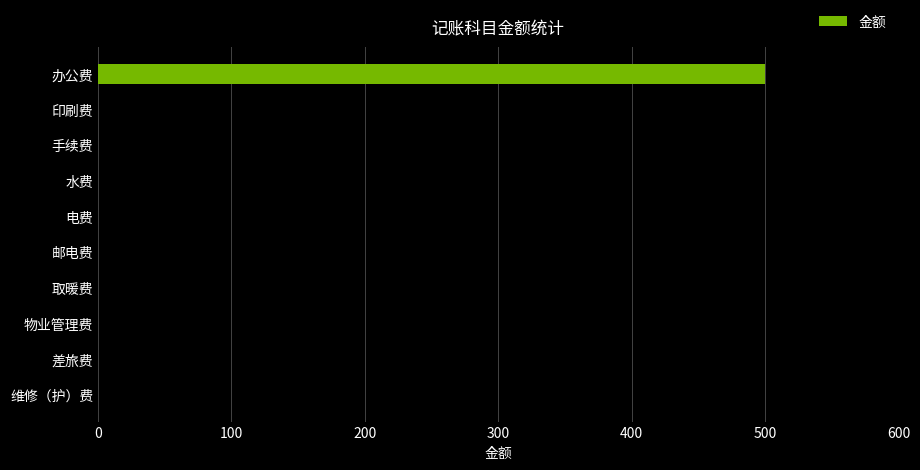

Count the number of data series in this chart.

1